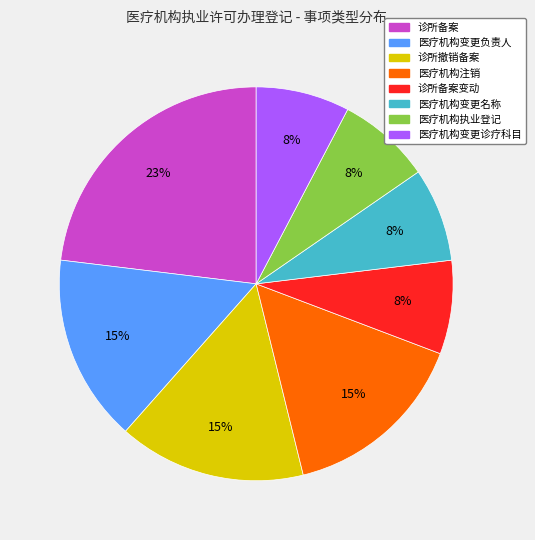

To the nearest percent, what is the difference between the largest and smallest slice percentages?

15%